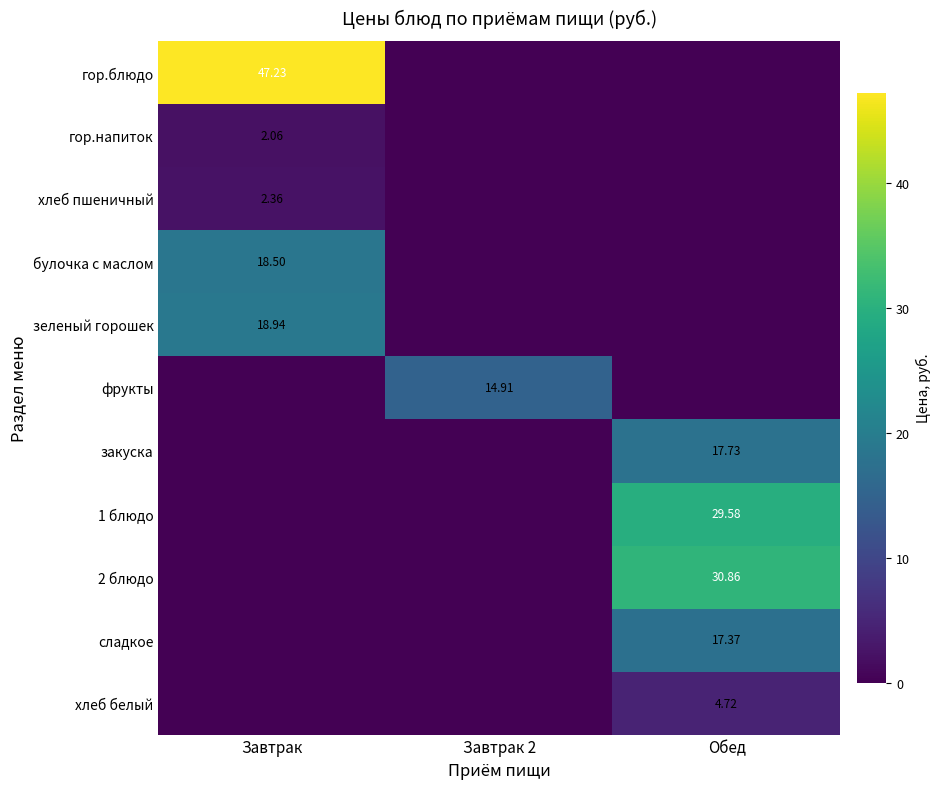

Rank the series at Завтрак from lowest to highest value.

фрукты, закуска, 1 блюдо, 2 блюдо, сладкое, хлеб белый, гор.напиток, хлеб пшеничный, булочка с маслом, зеленый горошек, гор.блюдо